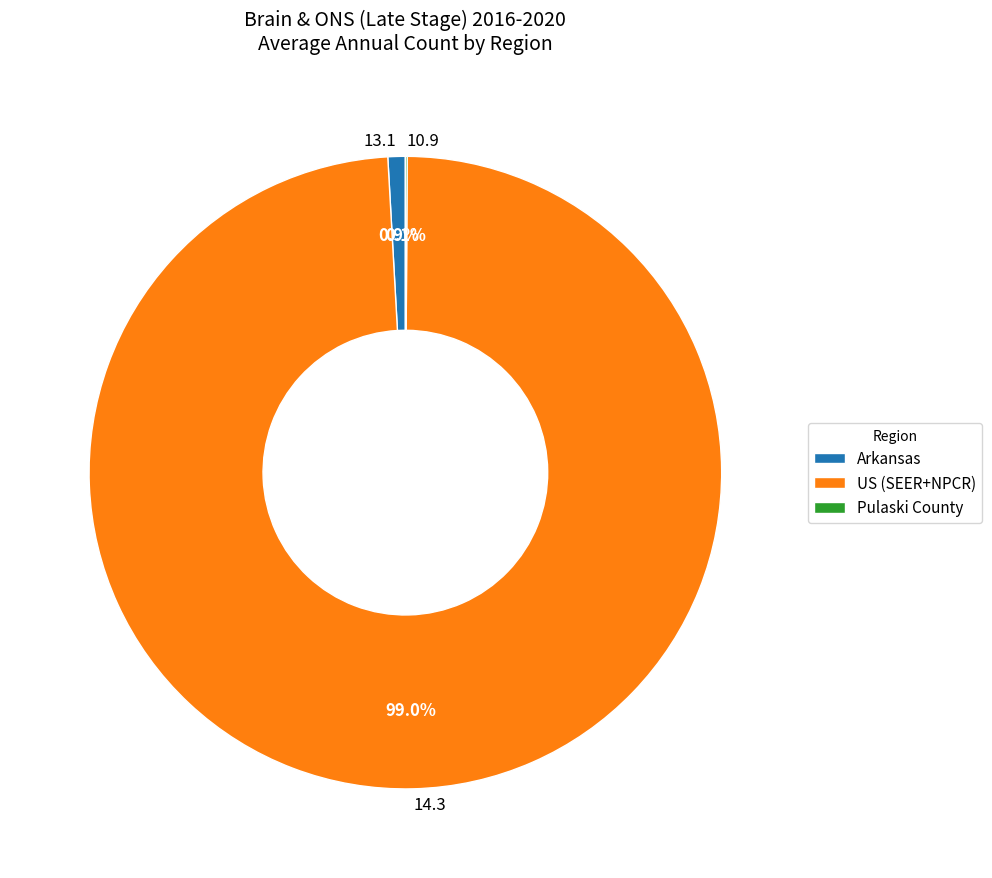

Which slice is the largest?

US (SEER+NPCR)